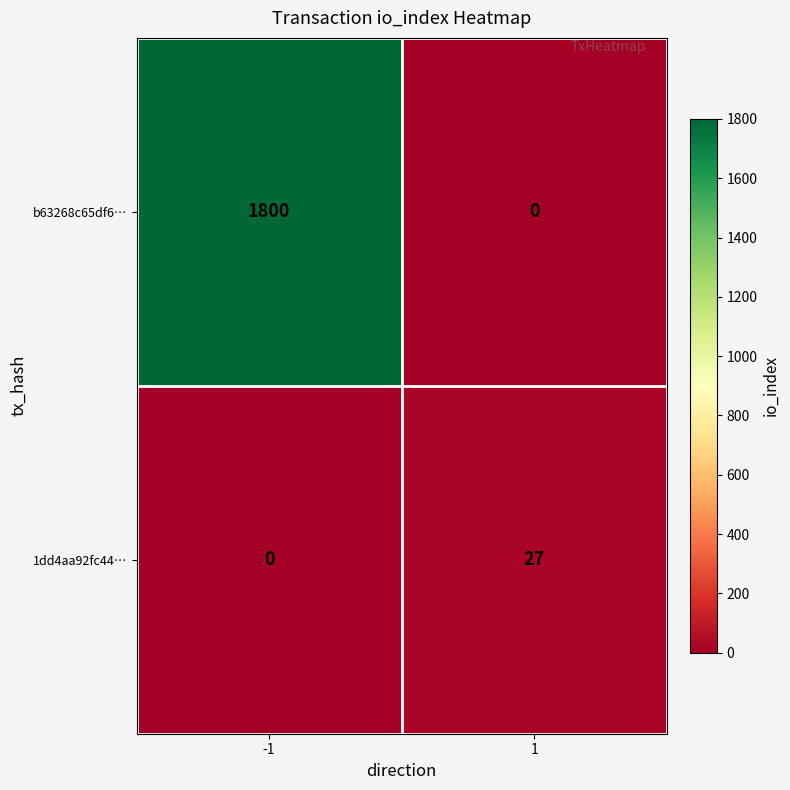

What is the maximum value for 1dd4aa92fc44…?

27